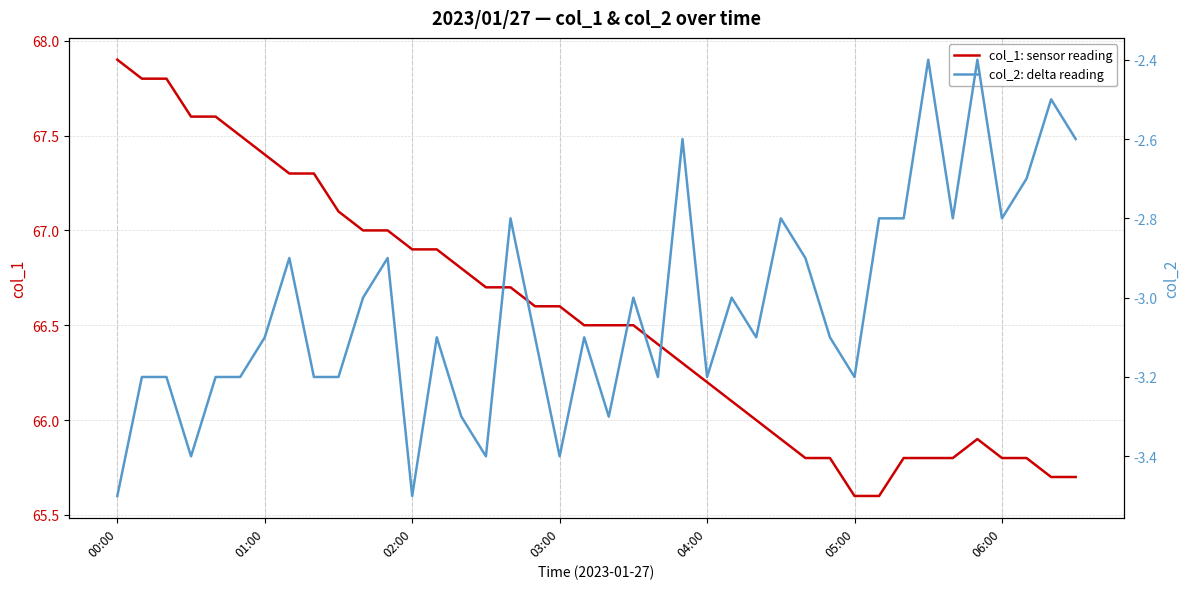

What is the lowest value of the col_1: sensor reading series?

65.6